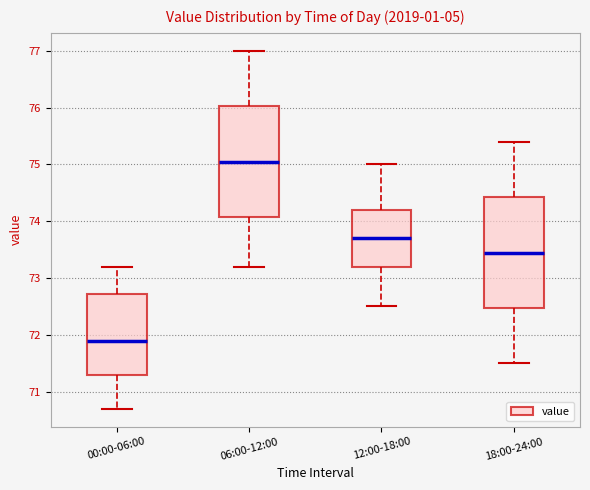

Reading left to right, read every box against the y-axis: the position of its median line, the range the box covers, and the ends of its whiskers. The values are not printed on the chart, so give them approximately, as read against the axis.

00:00-06:00: median 71.9, box 71.3 to 72.7, whiskers 70.7 to 73.2
06:00-12:00: median 75.1, box 74.1 to 76.0, whiskers 73.2 to 77.0
12:00-18:00: median 73.7, box 73.2 to 74.2, whiskers 72.5 to 75.0
18:00-24:00: median 73.5, box 72.5 to 74.4, whiskers 71.5 to 75.4